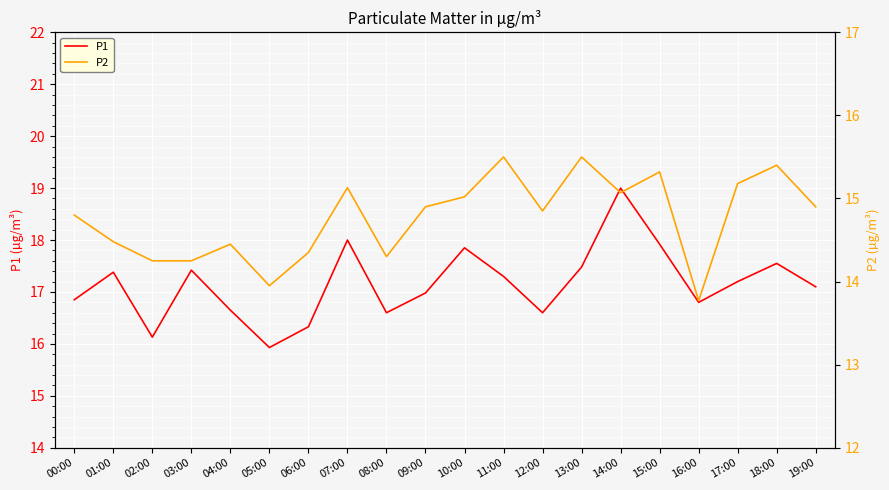

Where is the first local maximum for P2?

04:00